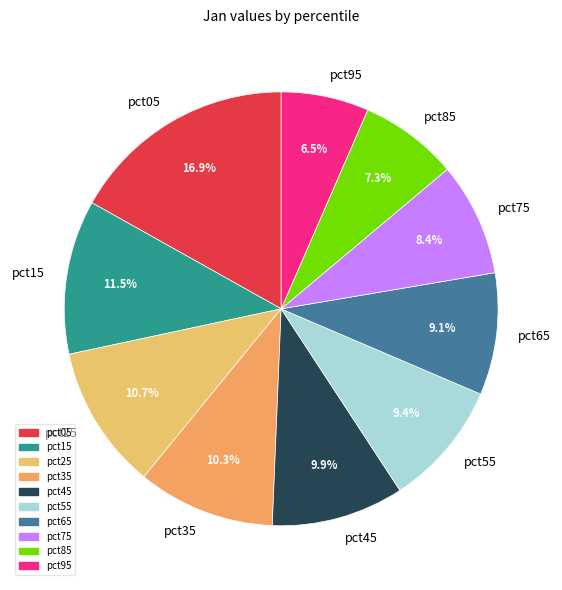

Do pct55 and pct25 together represent more than half of the pie?

No